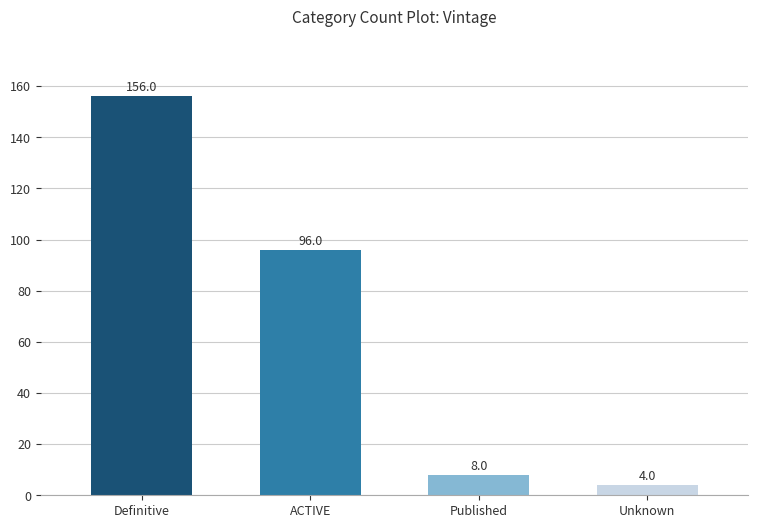

How many data points are less than 96?

2